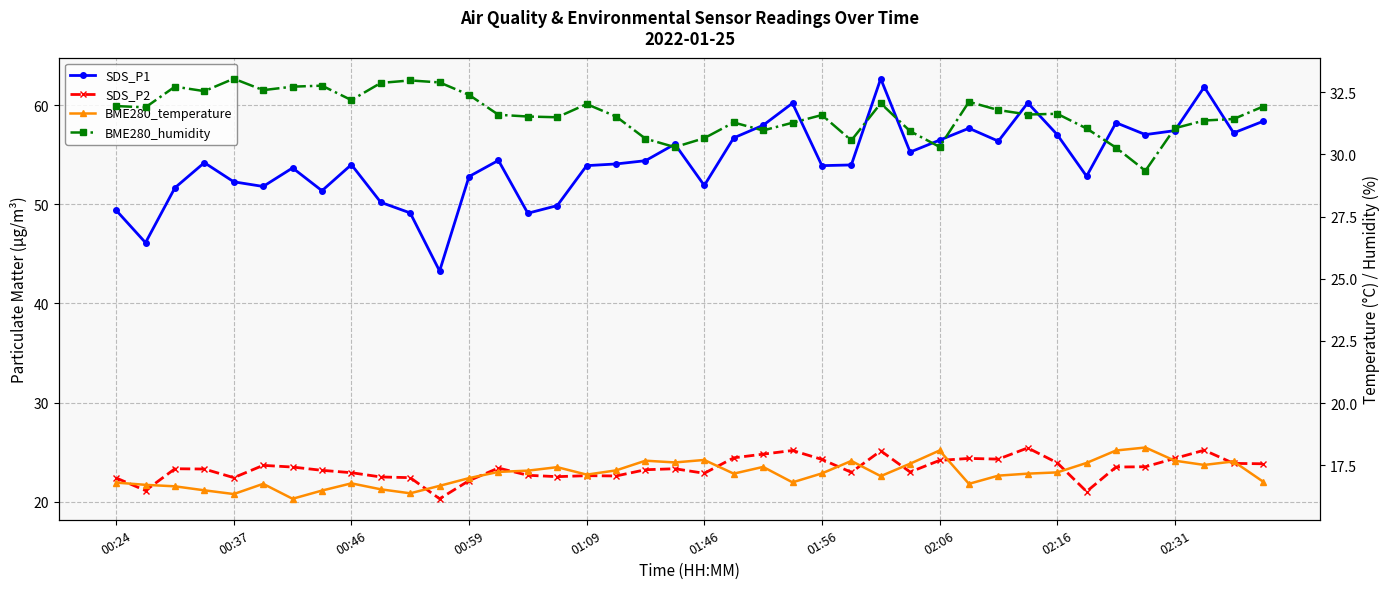

Where is BME280_humidity nearest to the value 31?

22